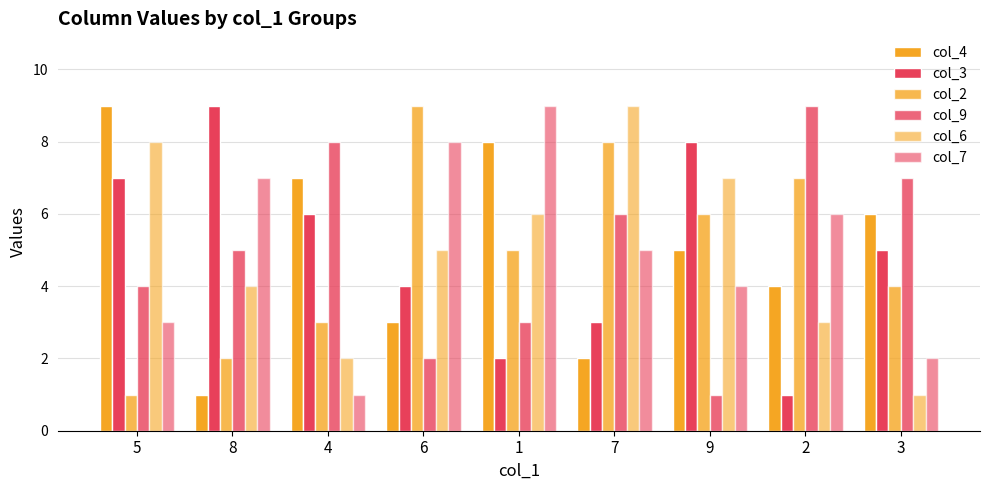

At 5, list the series in order from largest to smallest.

col_4, col_6, col_3, col_9, col_7, col_2